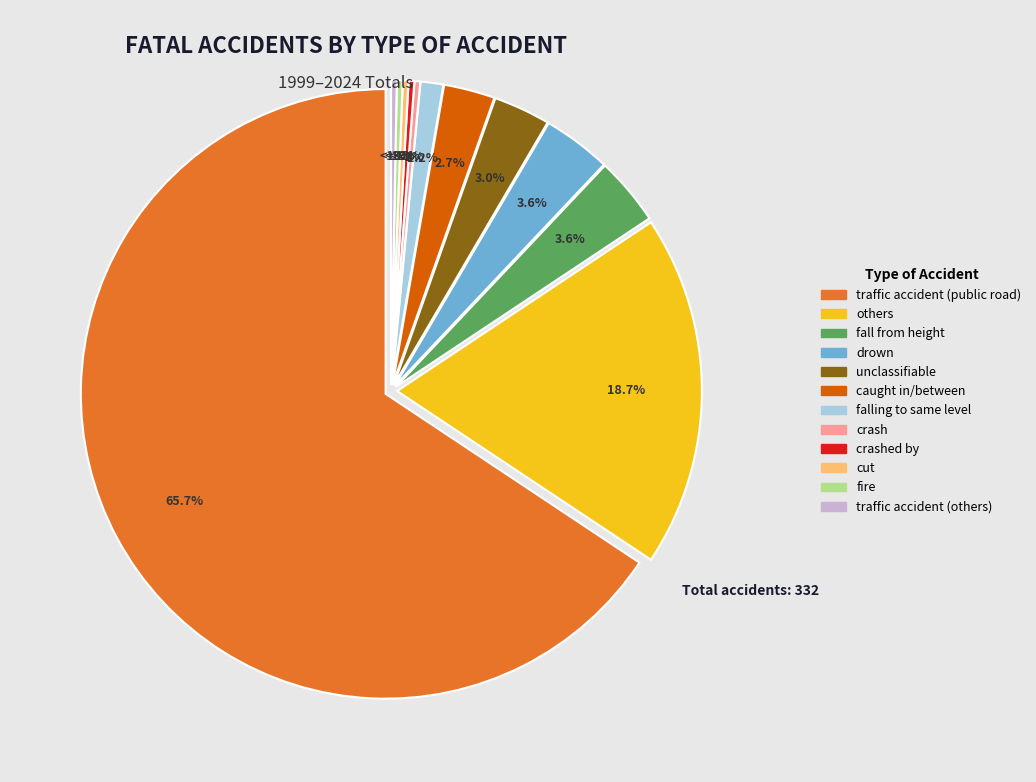

What is the total percentage of crashed by and traffic accident (others)?

0.6%